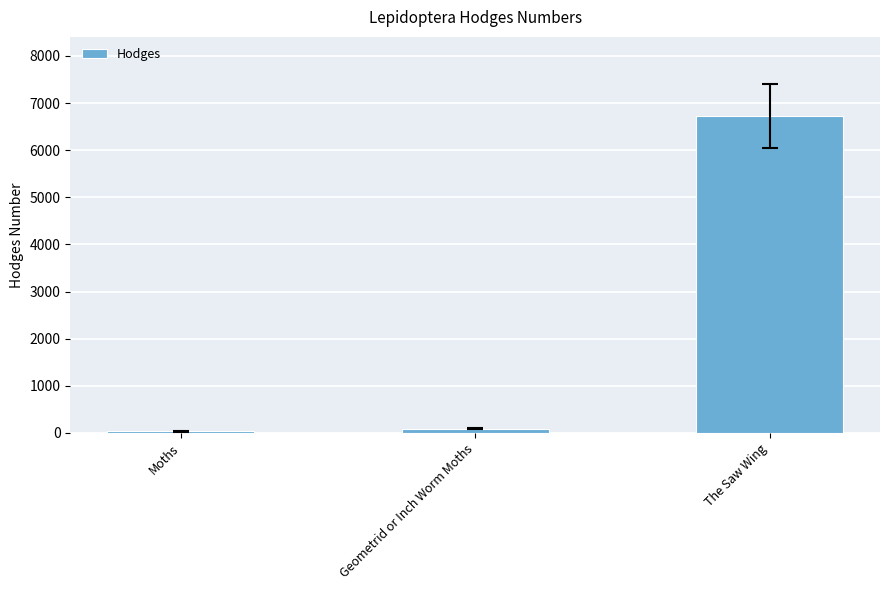

What is the sum of all values?

6844.3